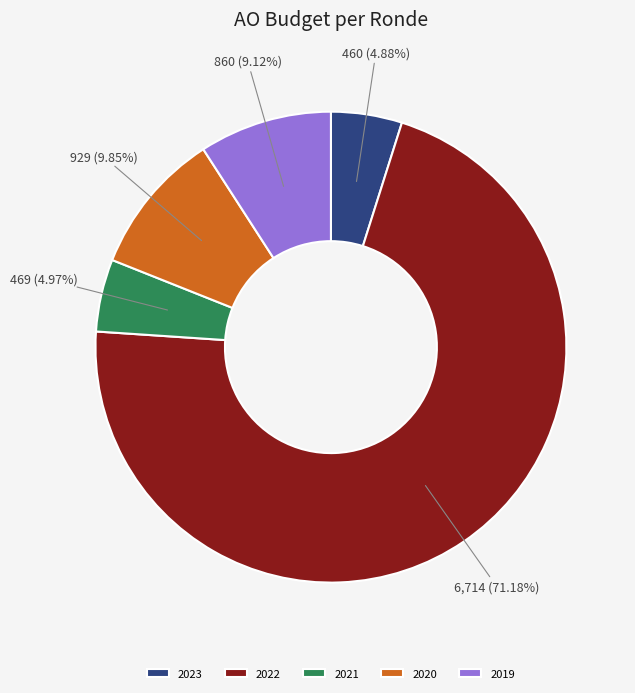

Is there a majority slice in this chart?

Yes